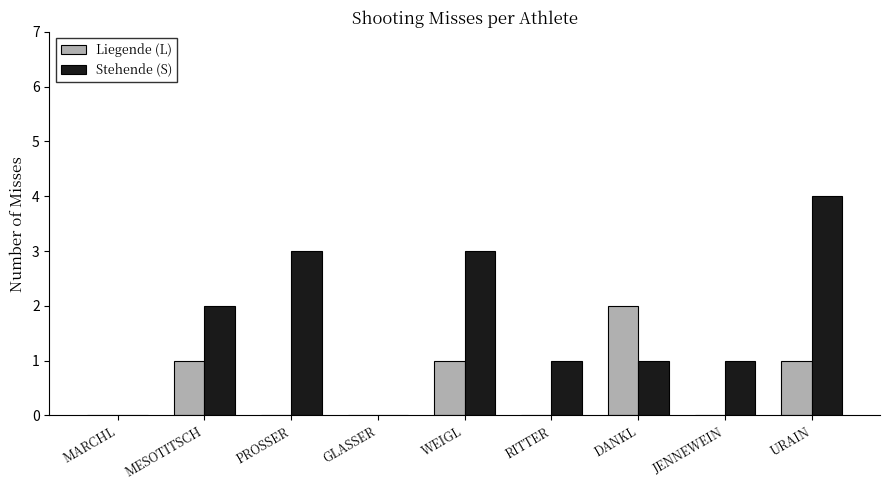

Does the chart contain stacked bars?

No